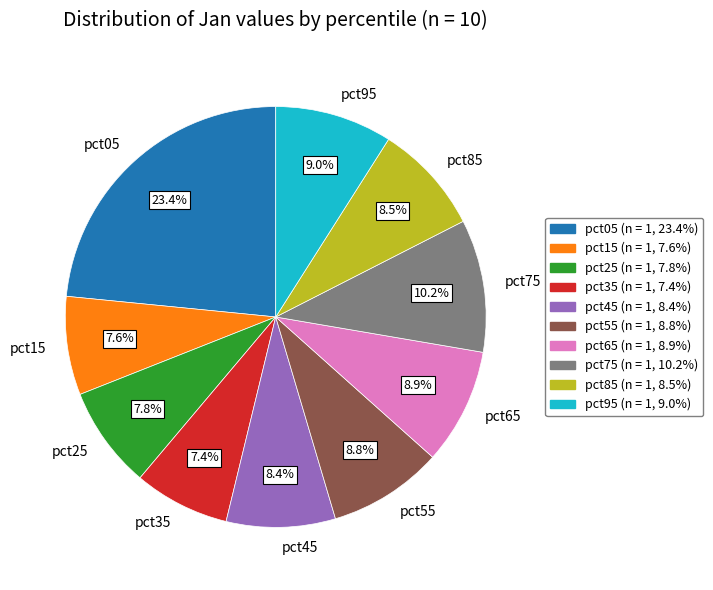

To the nearest percent, what portion does pct75 represent?

10%